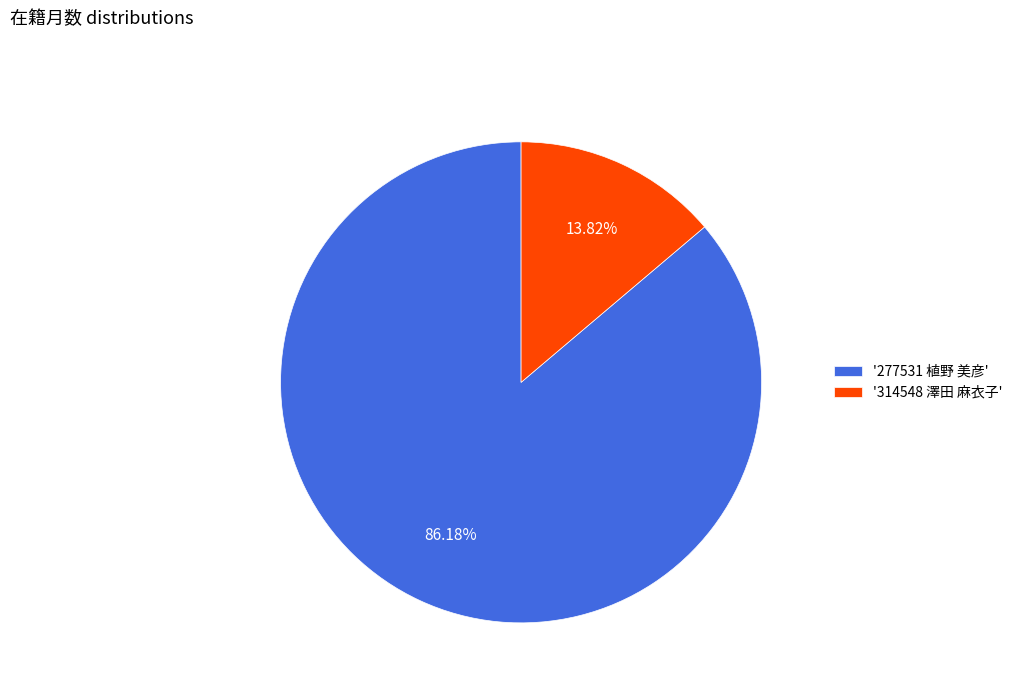

Which has a higher value, '277531 植野 美彦' or '314548 澤田 麻衣子'?

'277531 植野 美彦'